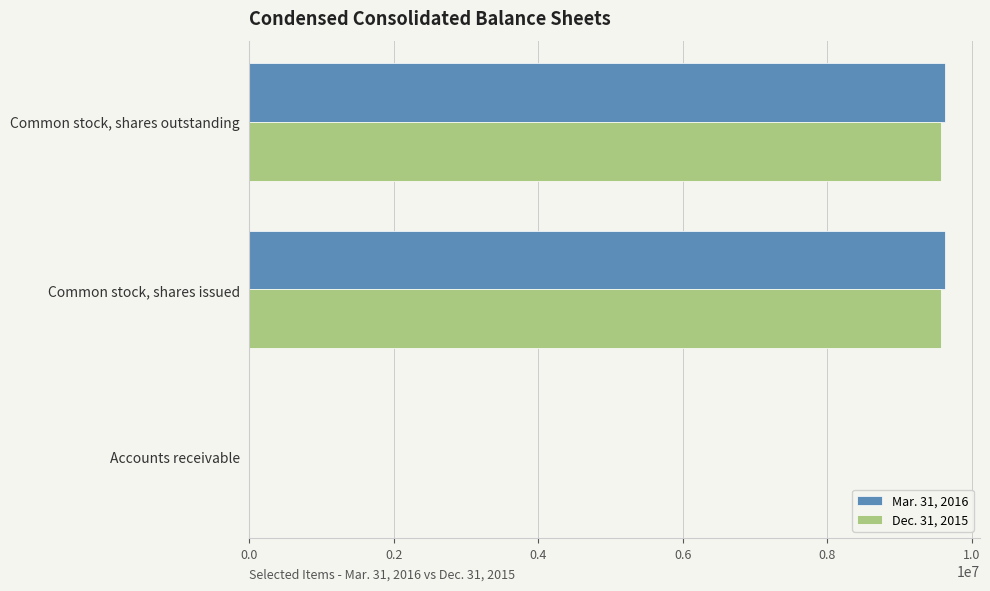

What is the greatest value displayed?

9629774